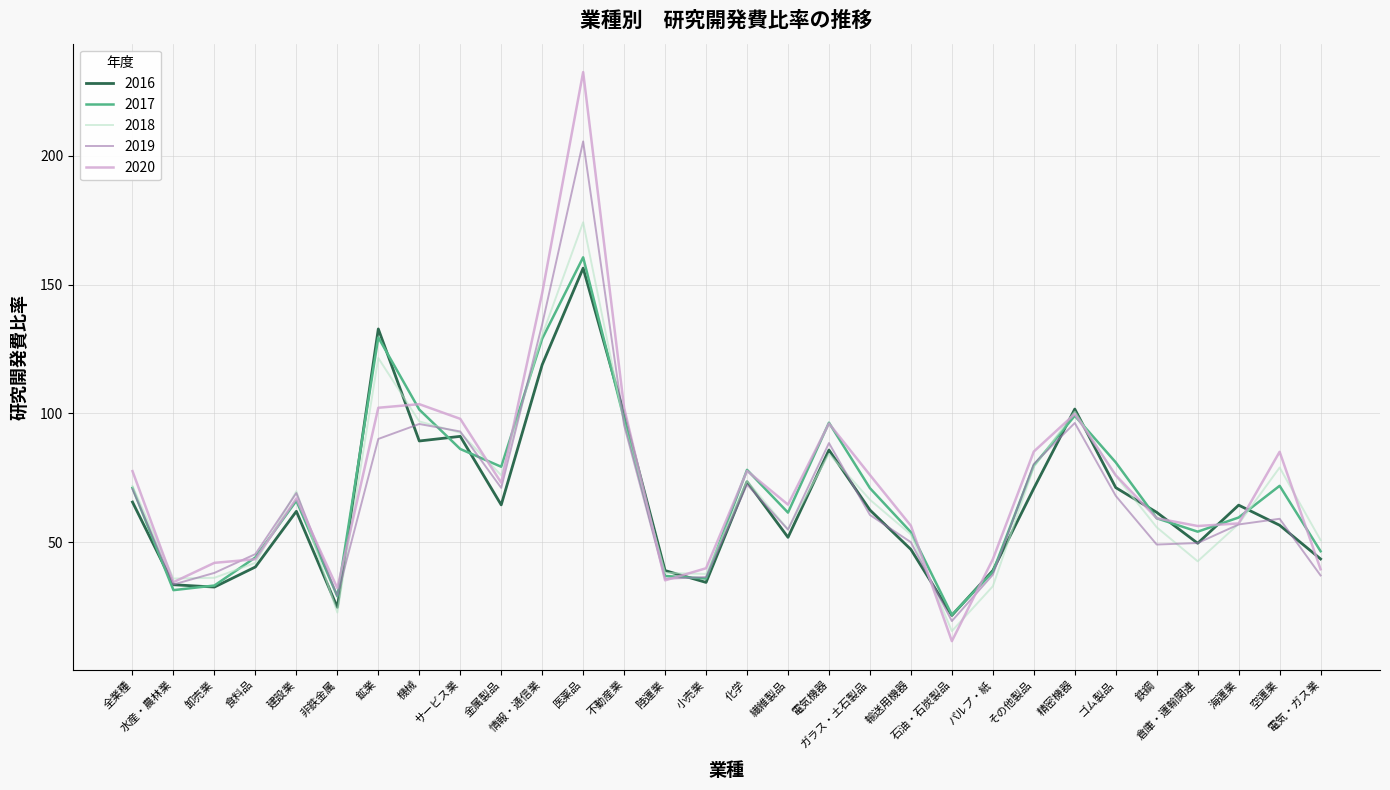

Which series has the widest spread of values?

2020